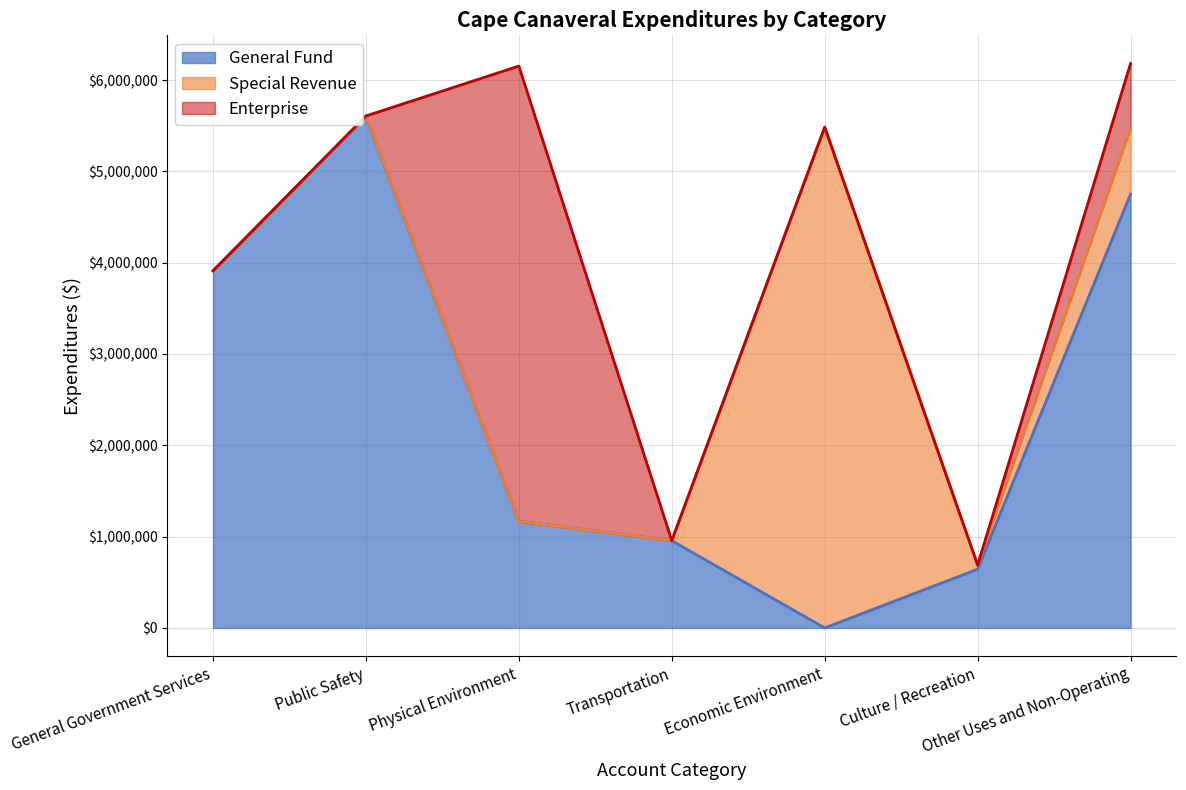

The Special Revenue series shows 45336 at Culture / Recreation. True or false?

True